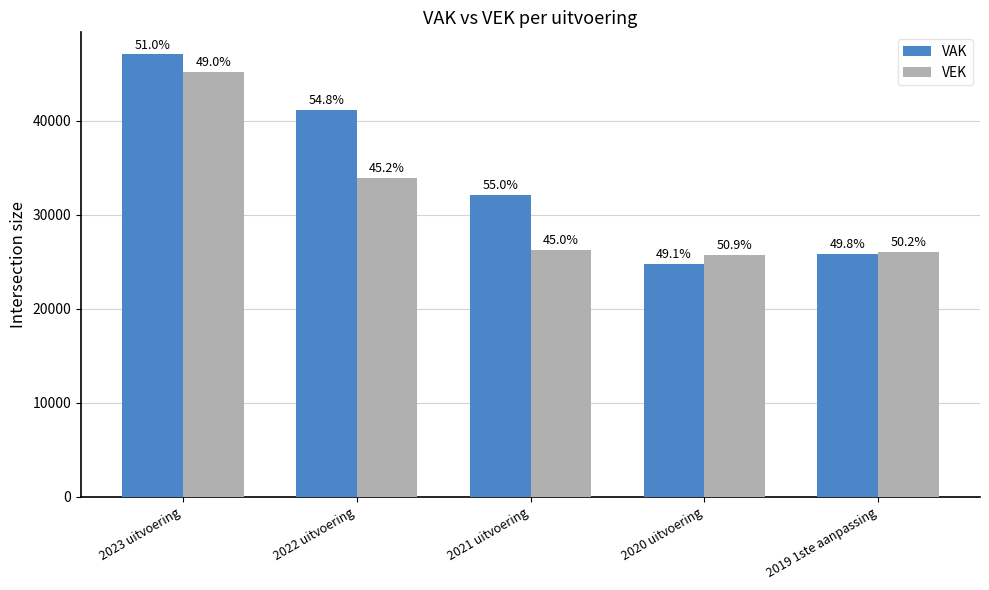

Reading left to right, extract all data points from this chart.

VAK: 47069	41131	32099	24760	25813
VEK: 45243	33931	26287	25719	26069